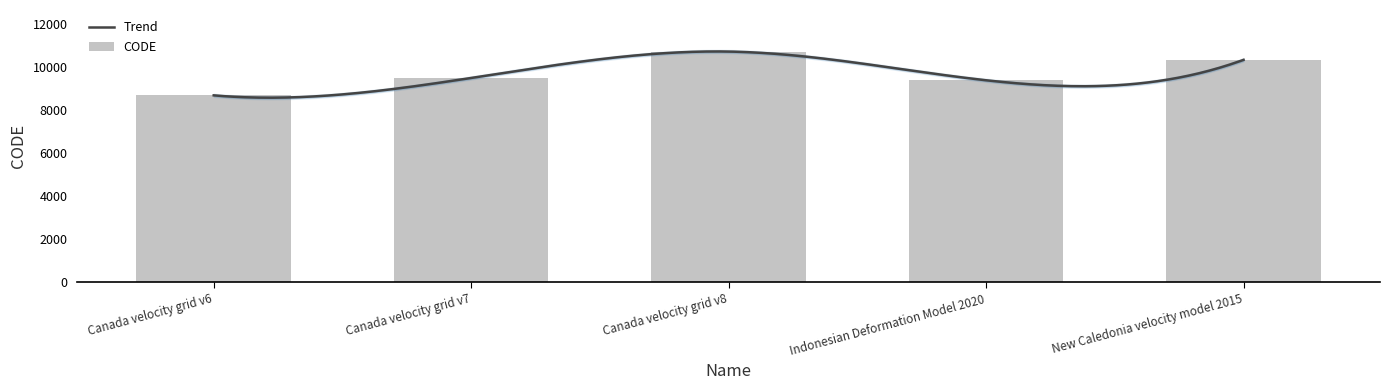

Where is the data nearest to the value 9691?

Canada velocity grid v7